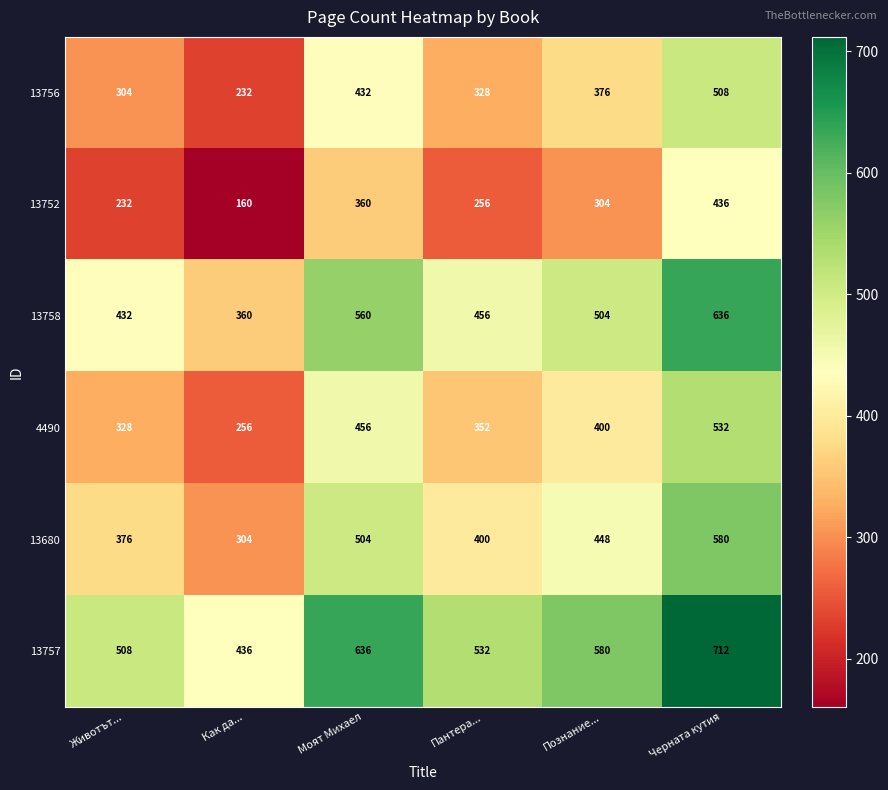

Is it true that 13756 equals 854 at Черната кутия?

False